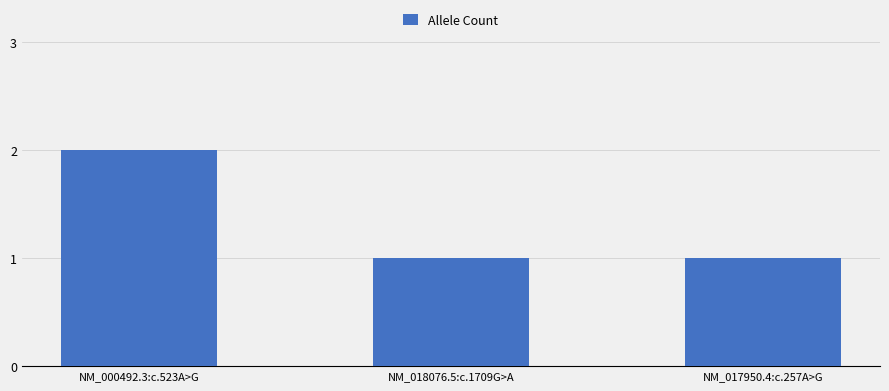

What is the difference between the maximum and second lowest values?

1